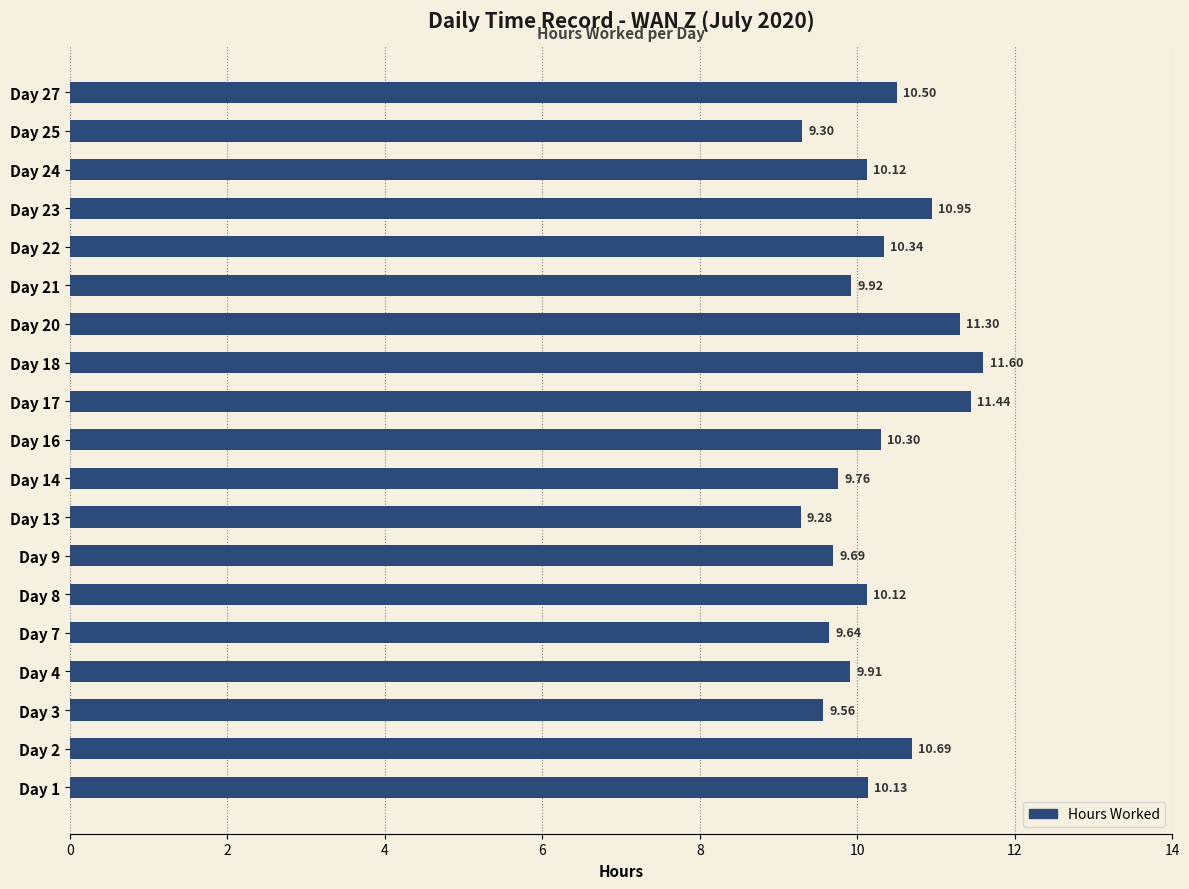

What is the sum of all values?

194.6